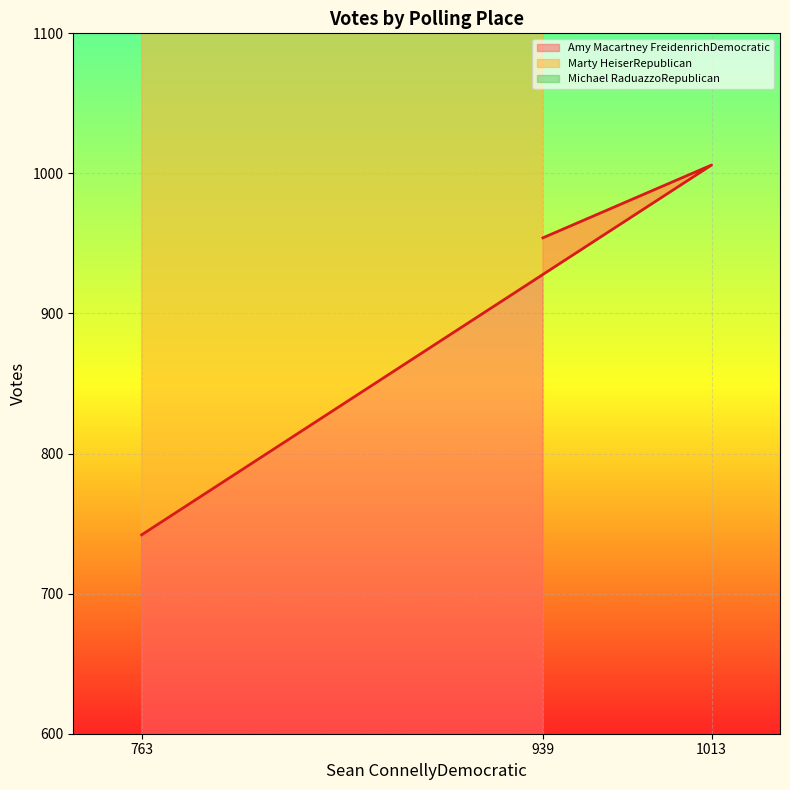

At which label does Amy Macartney FreidenrichDemocratic reach its minimum?

763